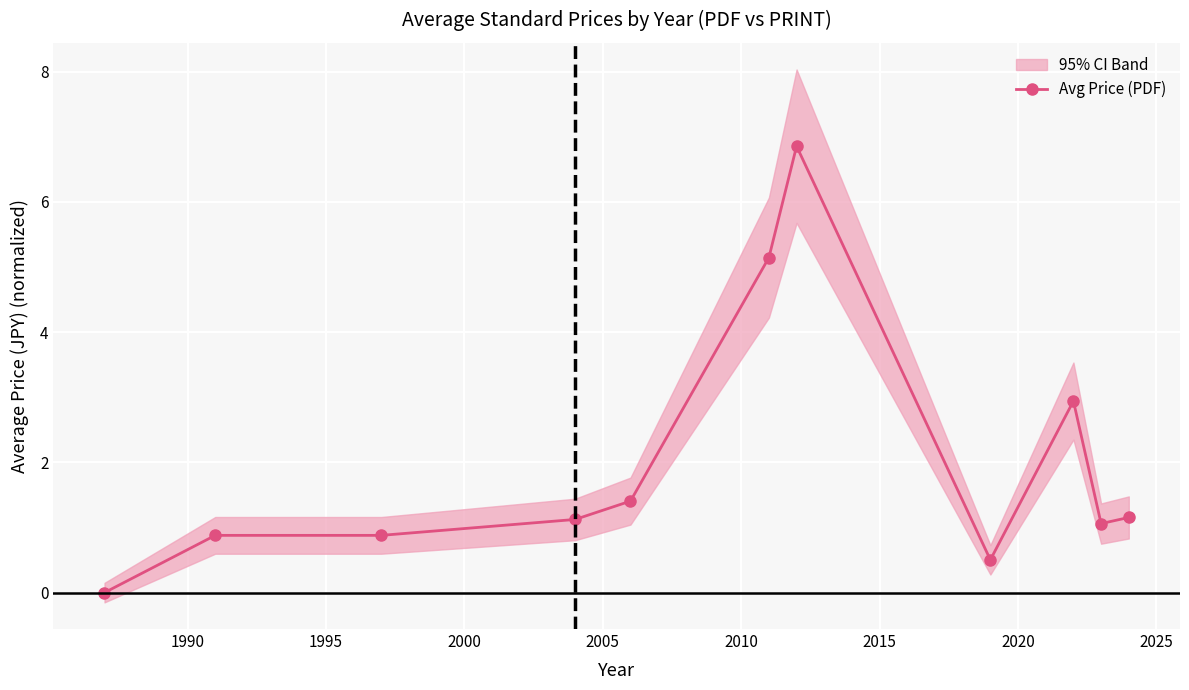

How many interior local peaks (higher than both neighbors) does the data have?

2